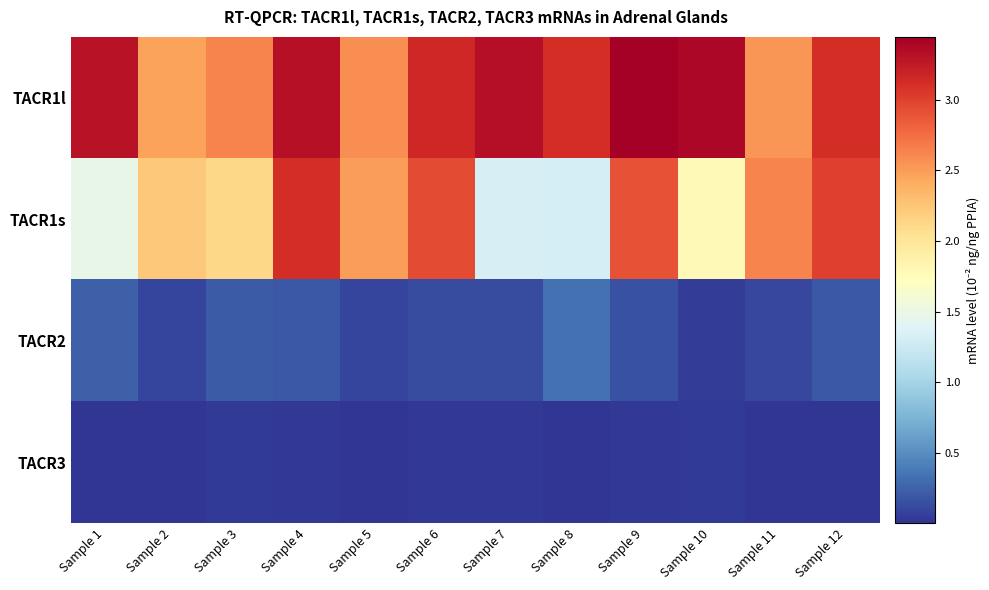

Which has a higher value, Sample 11 or Sample 4?

Sample 4